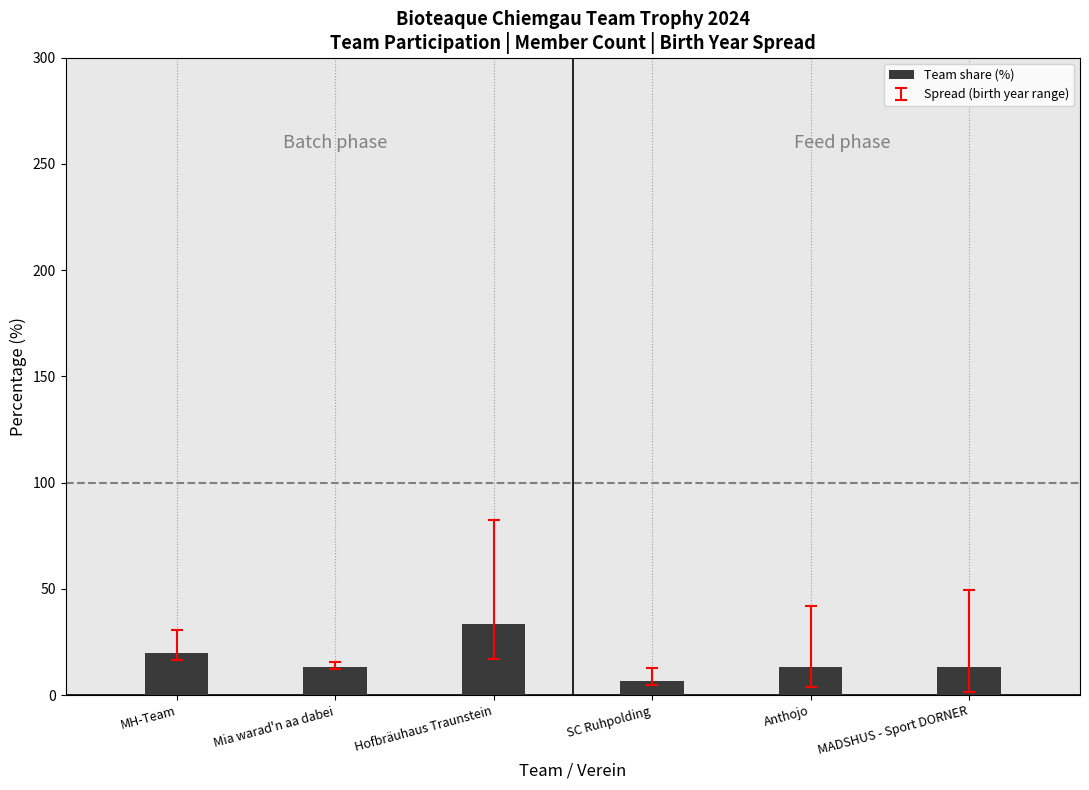

What position from the right is MH-Team?

6